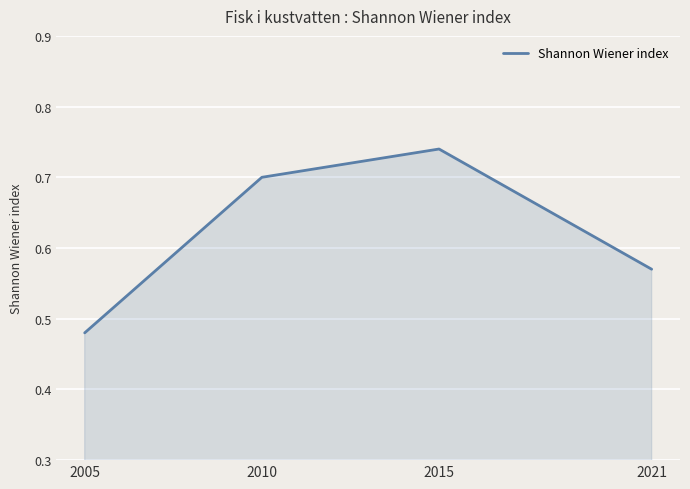

Is it true that the value at 2015 is 0.2?

False